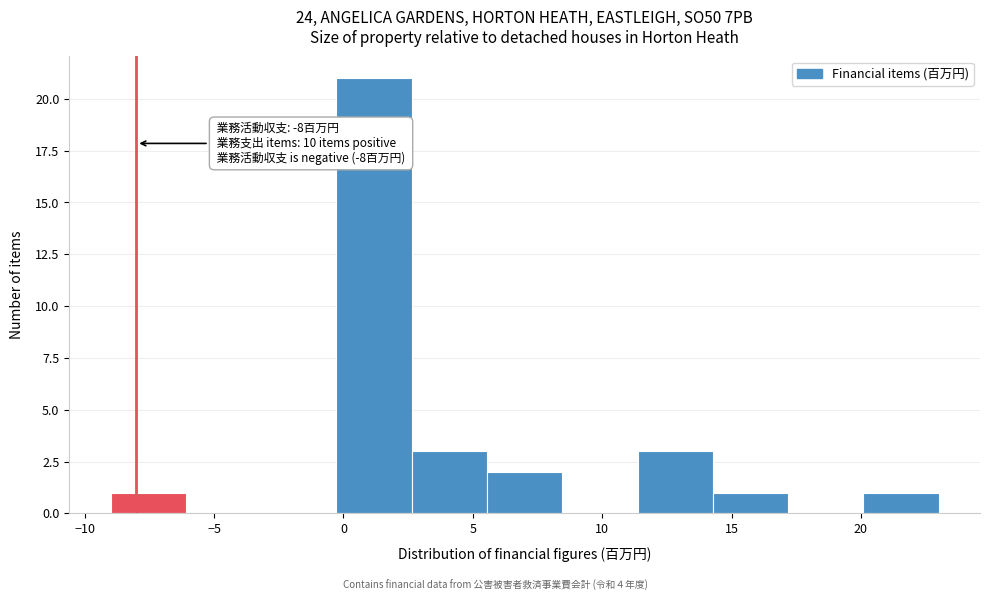

Which range on the x-axis has the tallest bar?

-0.5 to 2.5